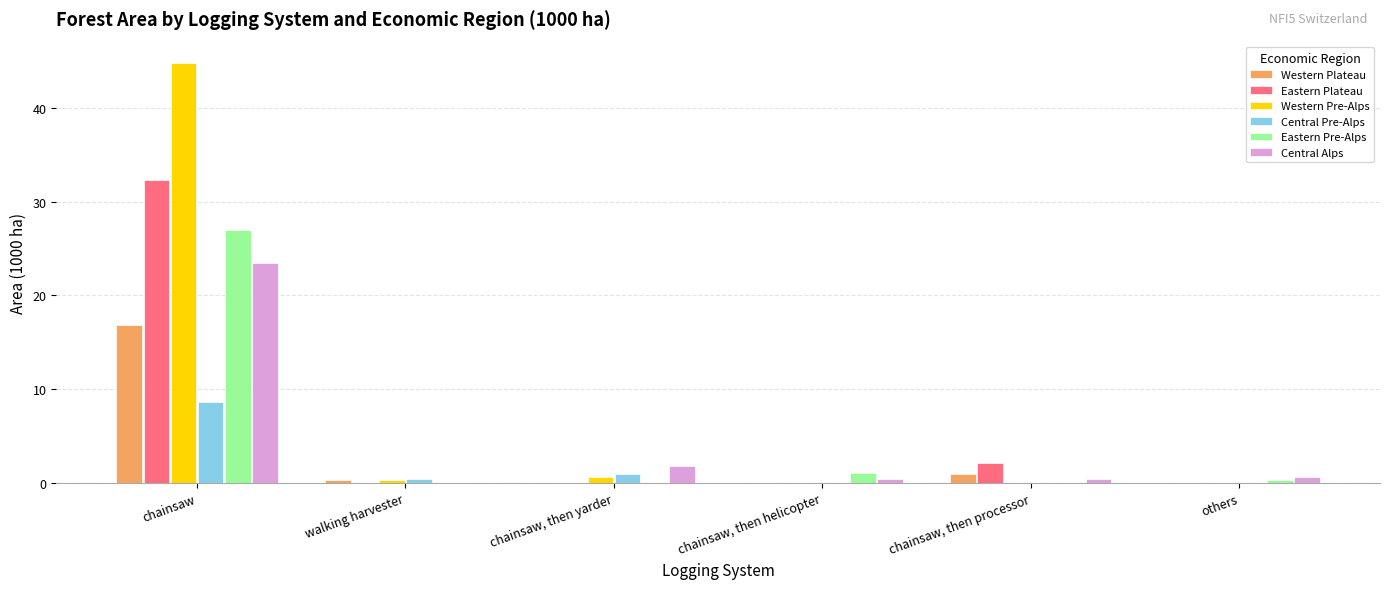

Reading left to right, extract all data points from this chart.

Western Plateau: 16.8	0.3	0.0	0.0	1.0	0.0
Eastern Plateau: 32.3	0.0	0.0	0.0	2.2	0.0
Western Pre-Alps: 44.8	0.3	0.7	0.0	0.0	0.0
Central Pre-Alps: 8.6	0.4	1.0	0.0	0.0	0.0
Eastern Pre-Alps: 27.0	0.0	0.0	1.1	0.0	0.3
Central Alps: 23.5	0.0	1.8	0.4	0.4	0.7